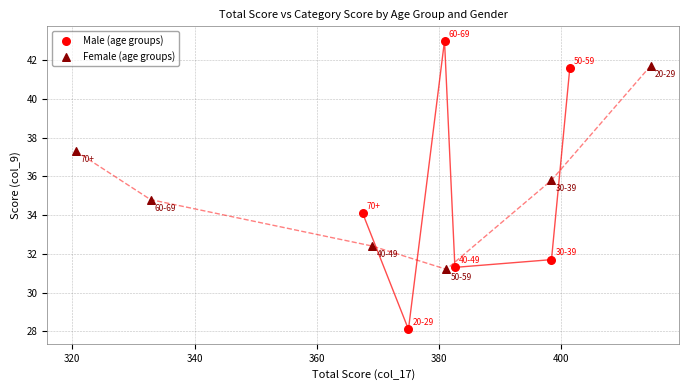

Which series contains the lowest Y value?

Male (age groups)